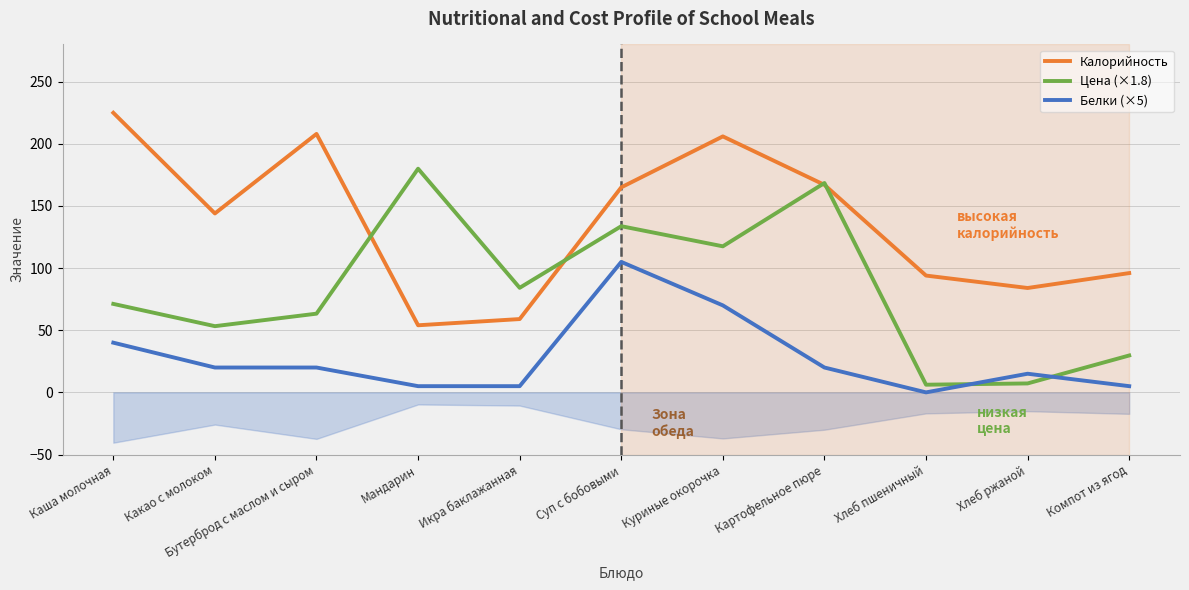

Where does the Белки (×5) series first go above 20?

Каша молочная